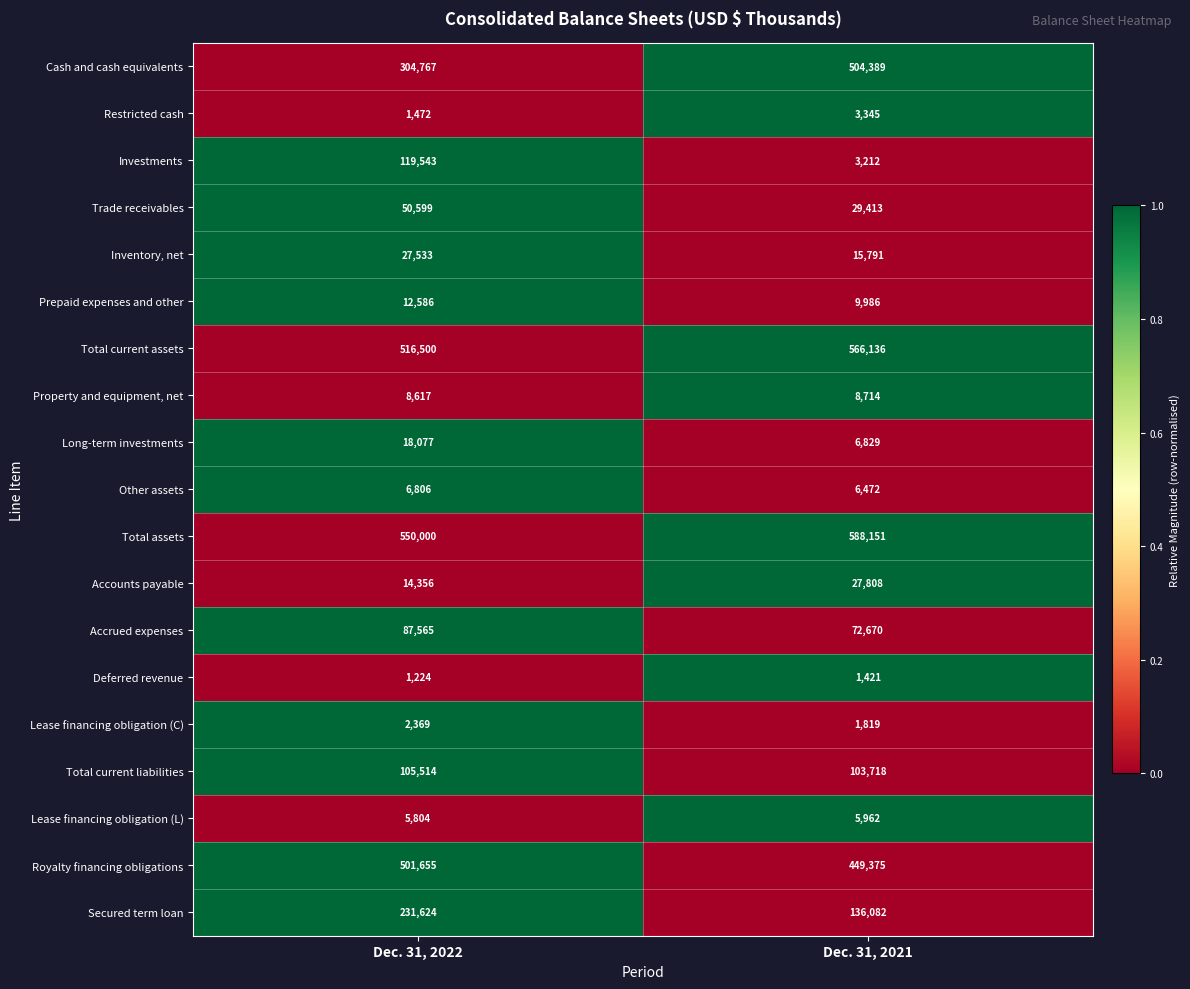

What is the difference between the highest and lowest values at Dec. 31, 2021?

586730